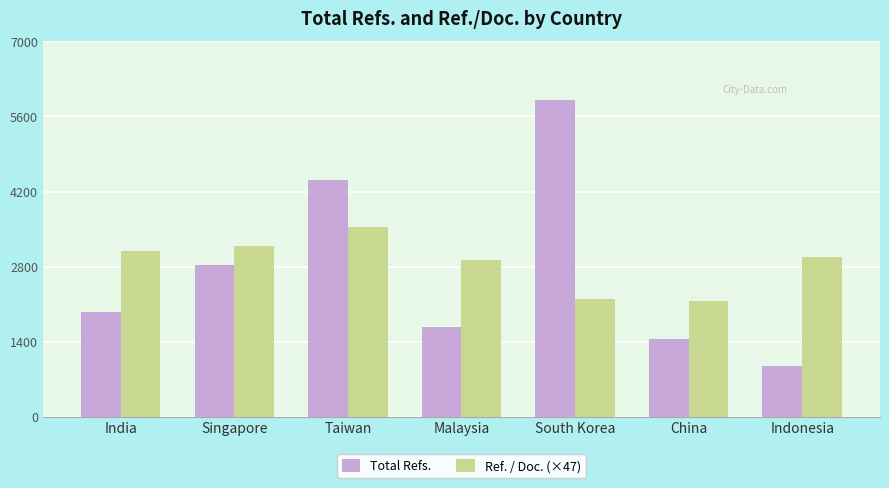

What is the total value across all series at Indonesia?

3923.5